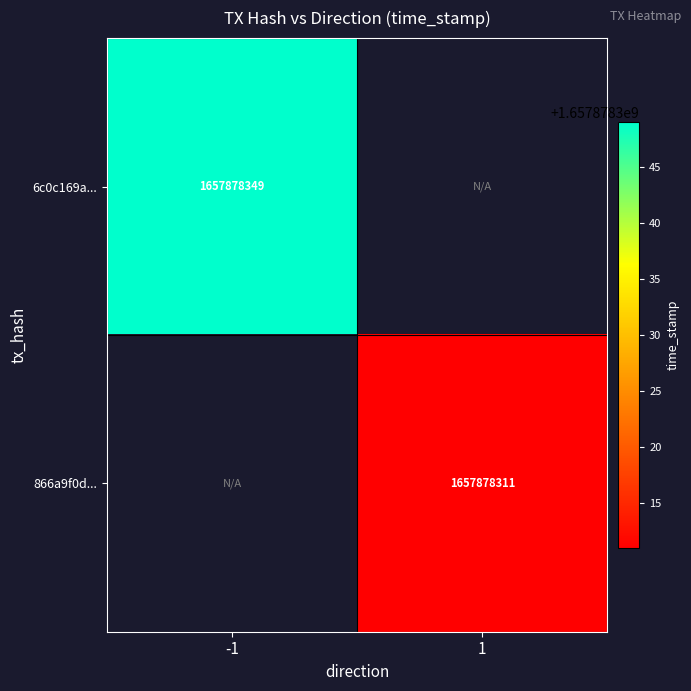

Which series has the largest range (max minus min)?

6c0c169abdd7248d5f2477f2a1e7d729c5216c6